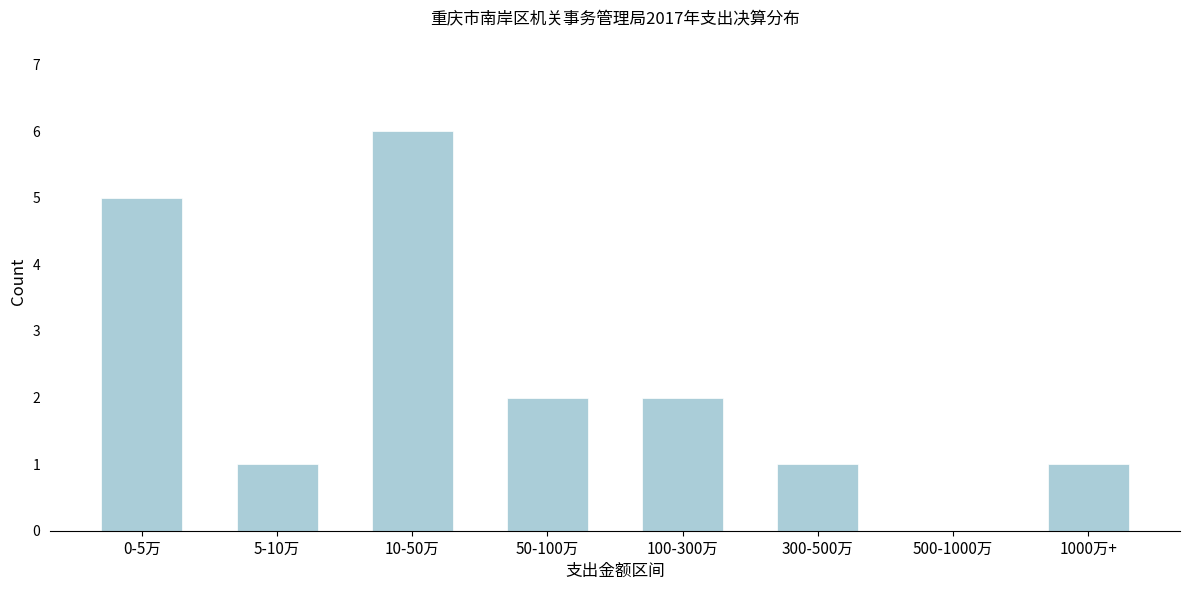

Reading left to right, extract all data points from this chart.

0-5万=5	5-10万=1	10-50万=6	50-100万=2	100-300万=2	300-500万=1	500-1000万=0	1000万+=1